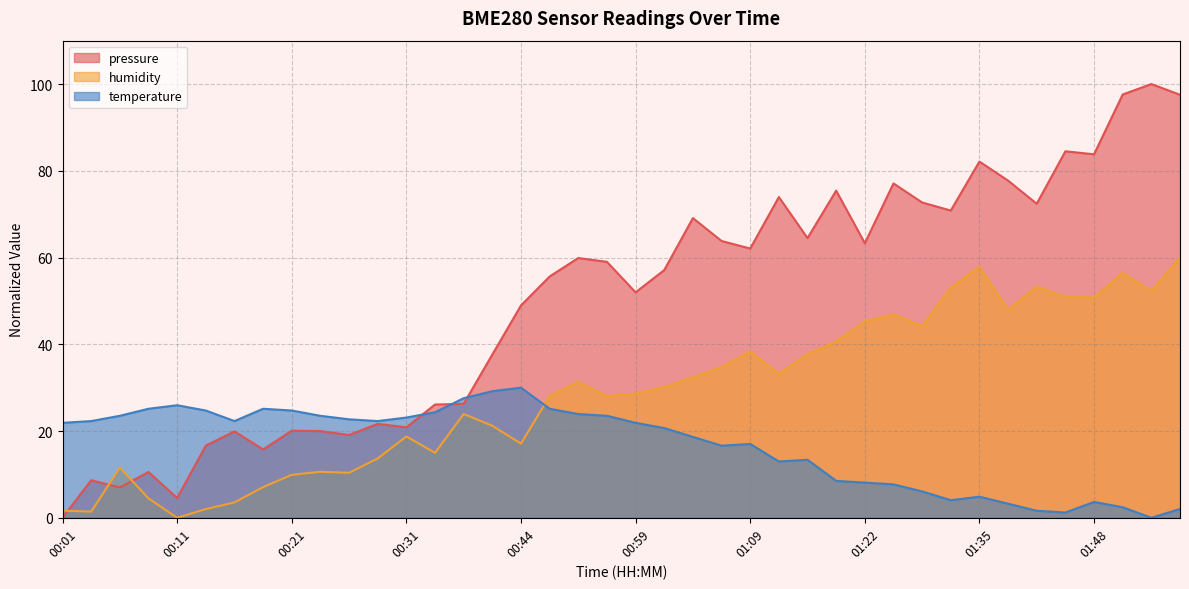

List the labels in order of humidity value, largest first.

01:56, 01:35, 01:51, 01:43, 01:30, 01:53, 01:45, 01:48, 01:38, 01:25, 01:22, 01:27, 01:19, 01:09, 01:14, 01:07, 01:12, 01:04, 00:55, 01:02, 00:59, 00:52, 00:57, 00:36, 00:42, 00:31, 00:44, 00:33, 00:28, 00:06, 00:23, 00:26, 00:21, 00:19, 00:09, 00:16, 00:14, 00:01, 00:04, 00:11